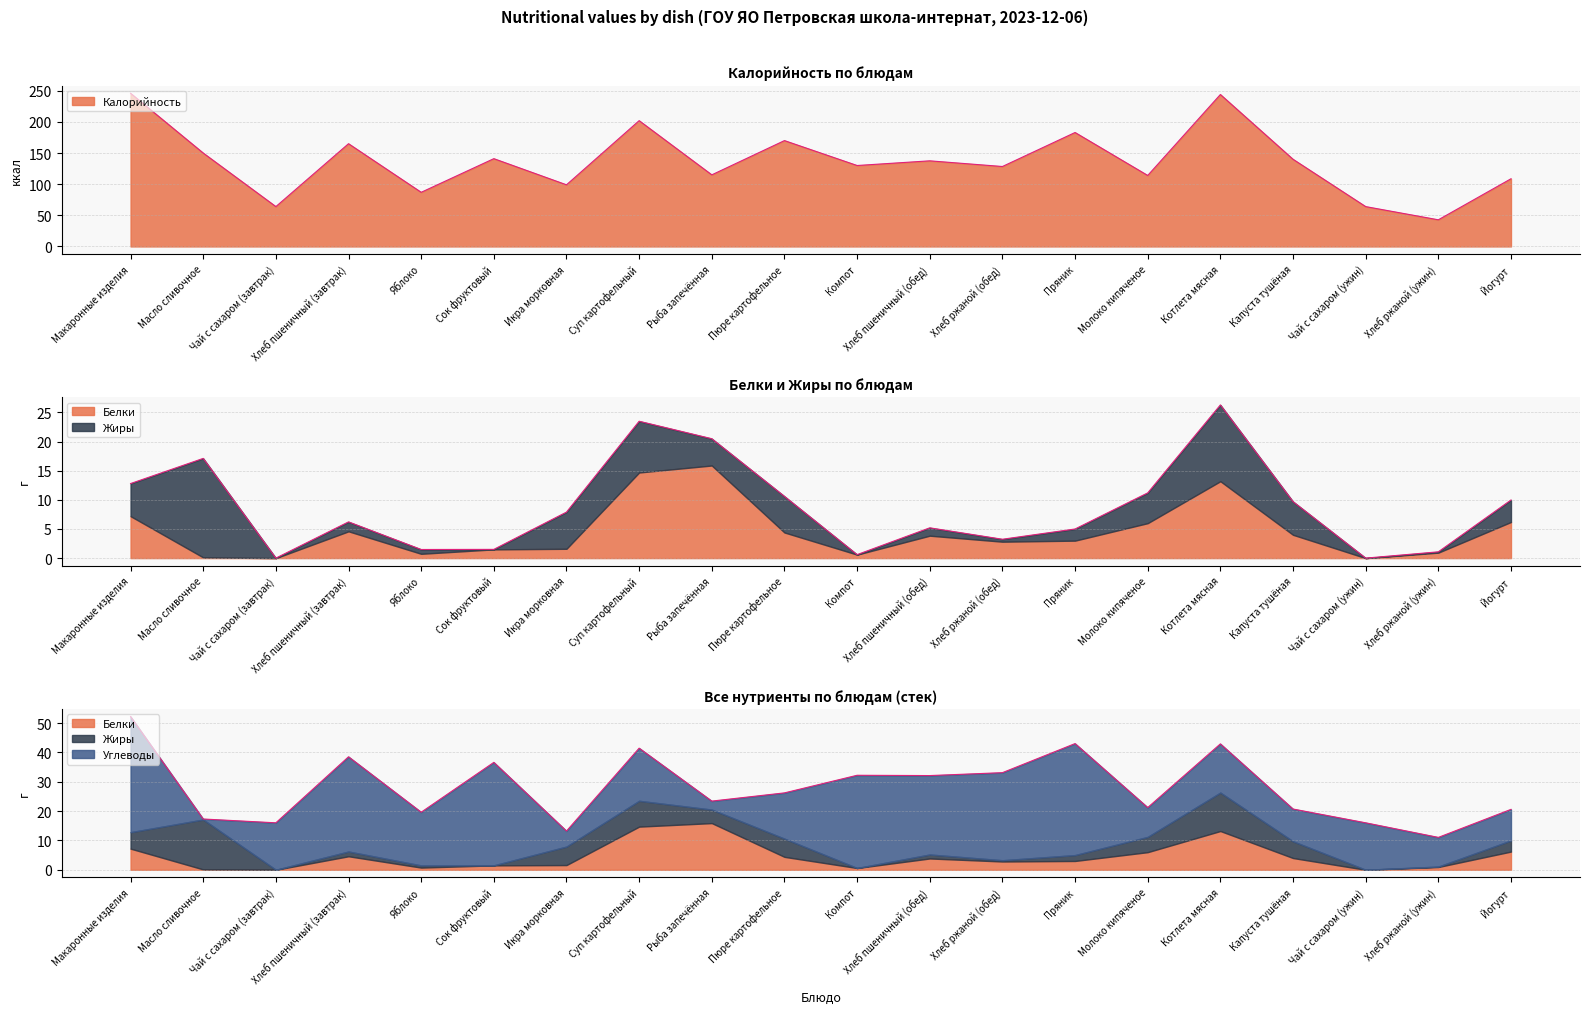

What position from the right is Масло сливочное?

19